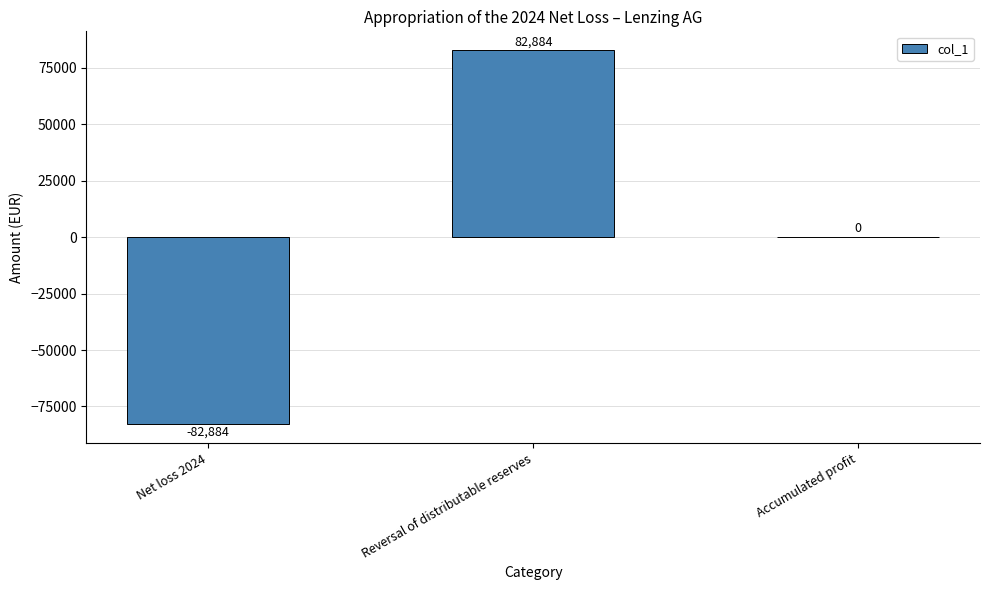

Which category has the highest value across all series?

Reversal of distributable reserves